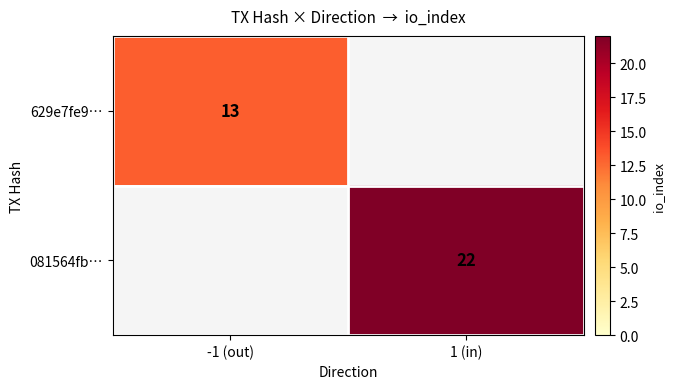

True or false: 081564fb… has a value of 5 at 1 (in).

False